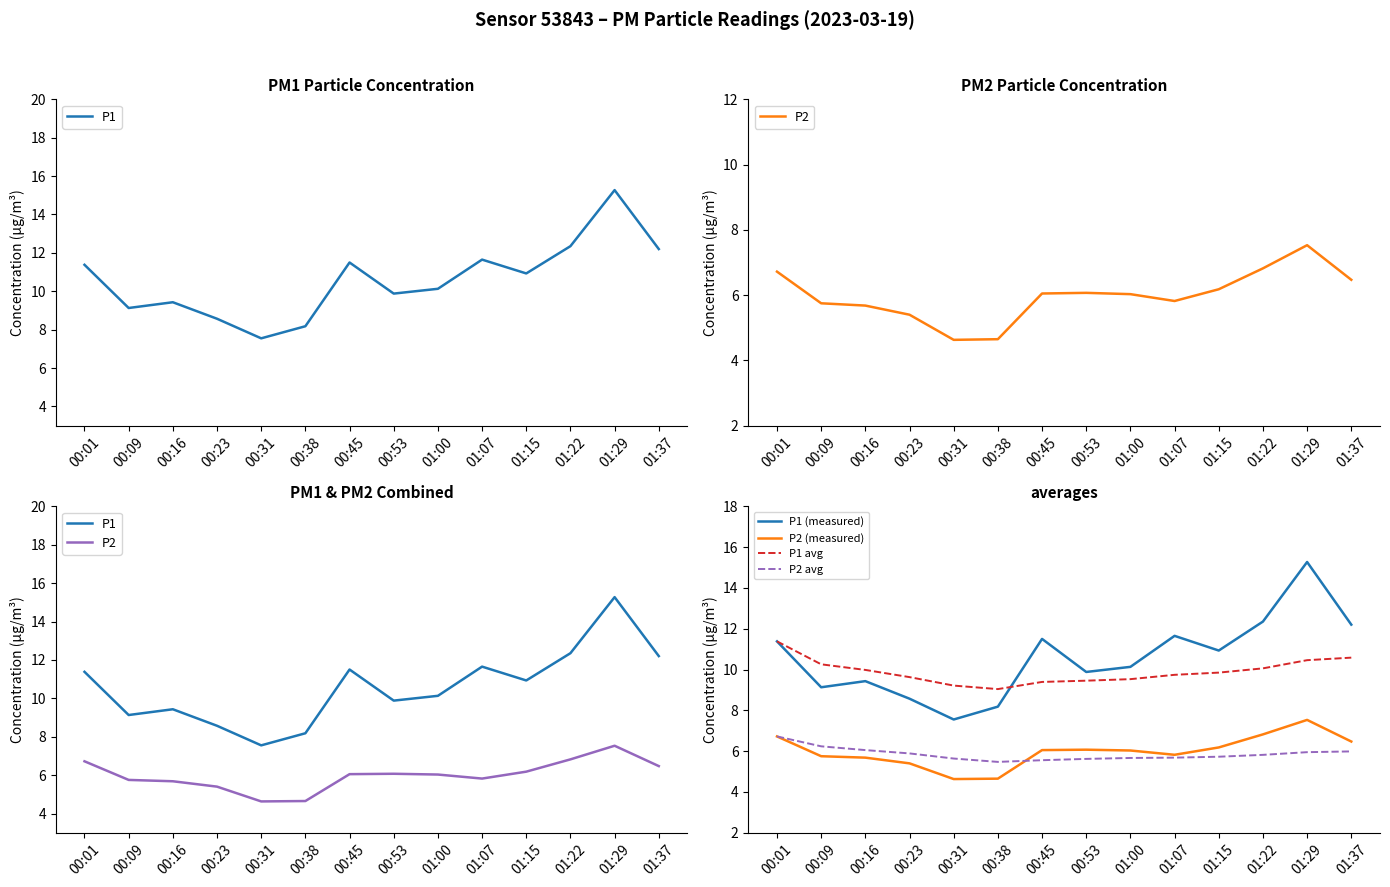

Which category has the highest value in the P1 (measured) series?

01:29